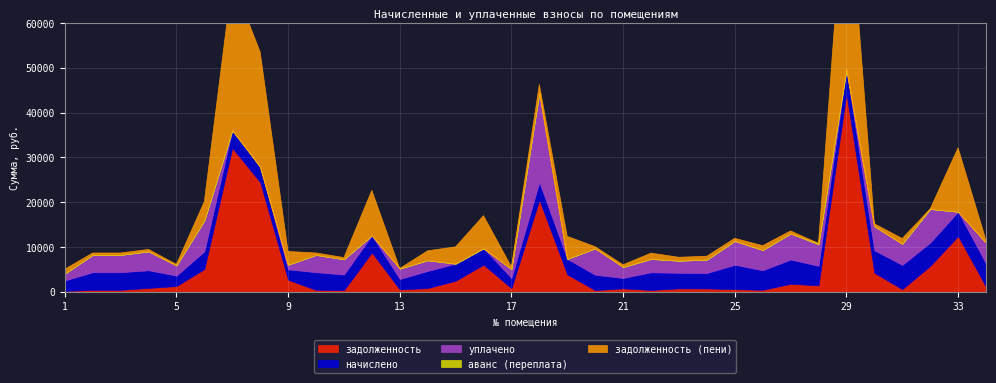

True or false: уплачено and начислено intersect in this chart.

True